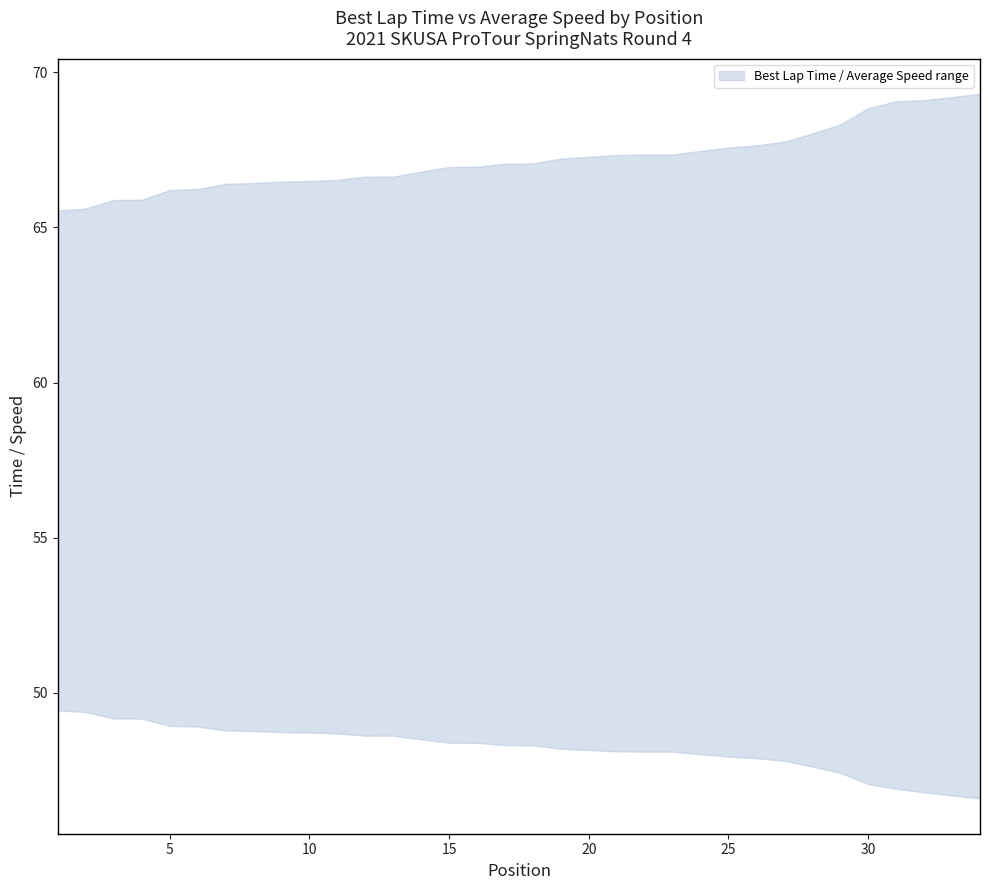

Reading left to right, list all the values displayed in this chart.

upper: 65.5	65.6	65.9	65.9	66.2	66.2	66.4	66.4	66.5	66.5	66.5	66.6	66.6	66.8	66.9	67.0	67.0	67.1	67.2	67.3	67.3	67.3	67.3	67.5	67.6	67.6	67.8	68.0	68.3	68.8	69.1	69.1	69.2	69.3
lower: 49.4	49.4	49.2	49.2	48.9	48.9	48.8	48.8	48.7	48.7	48.7	48.6	48.6	48.5	48.4	48.4	48.3	48.3	48.2	48.2	48.1	48.1	48.1	48.0	48.0	47.9	47.8	47.6	47.4	47.1	46.9	46.8	46.7	46.6